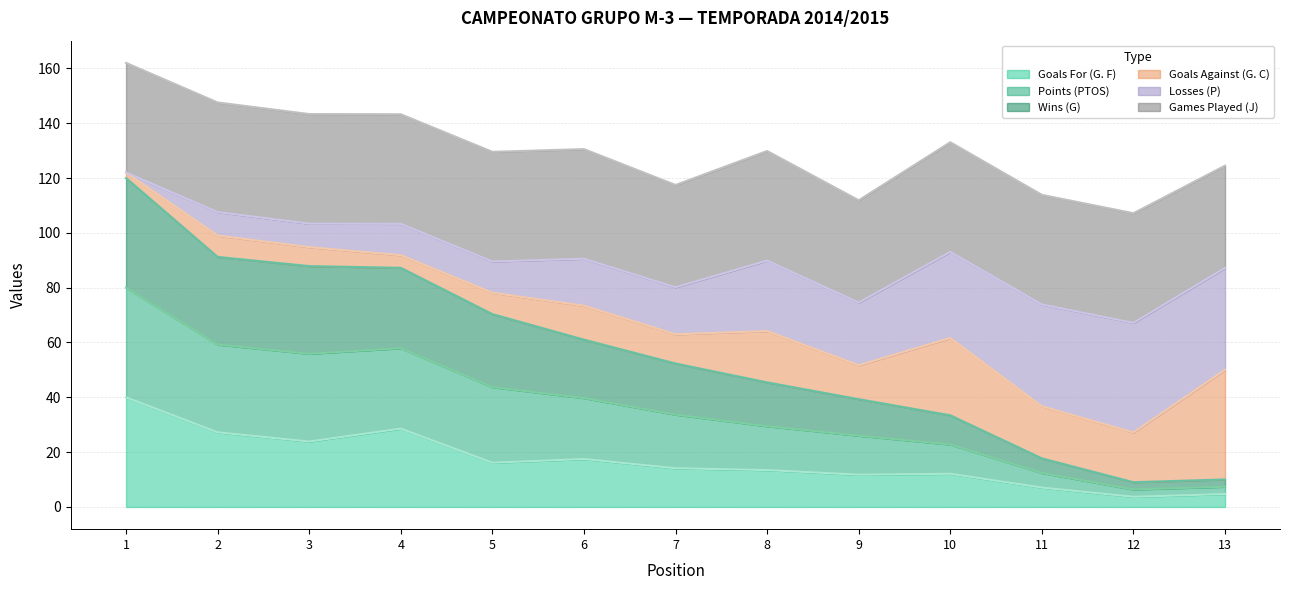

The value of Goals For (G. F) at 7 is 14.1. True or false?

True